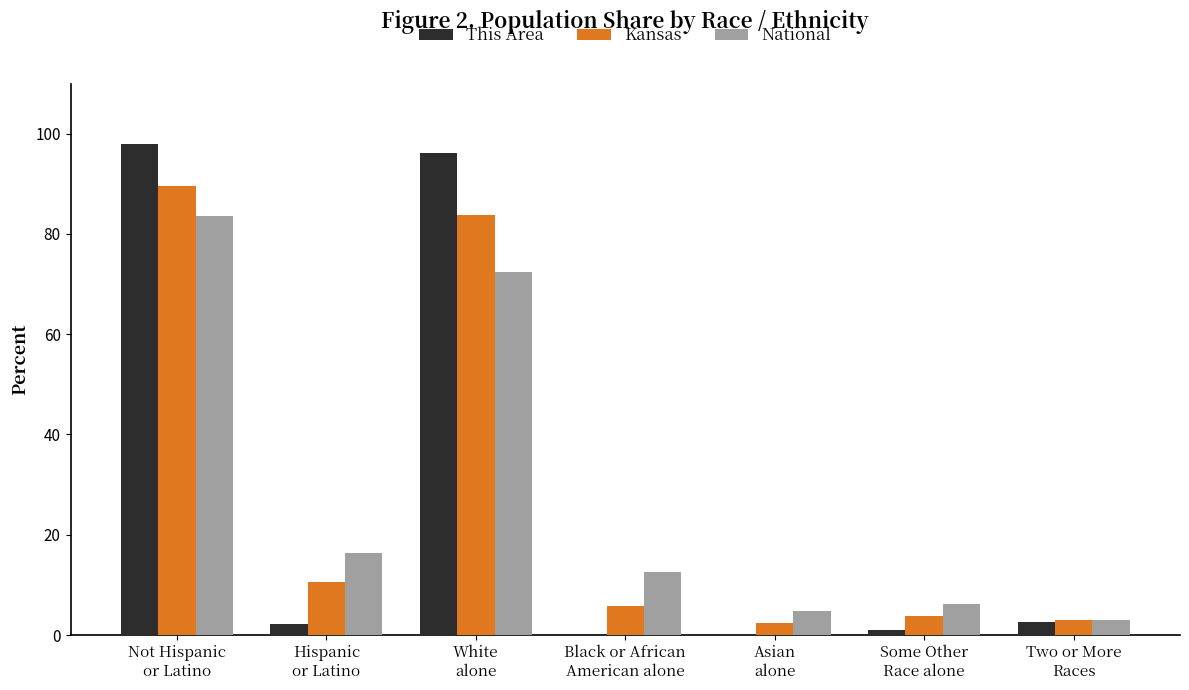

What is the sum of all National values?

198.9